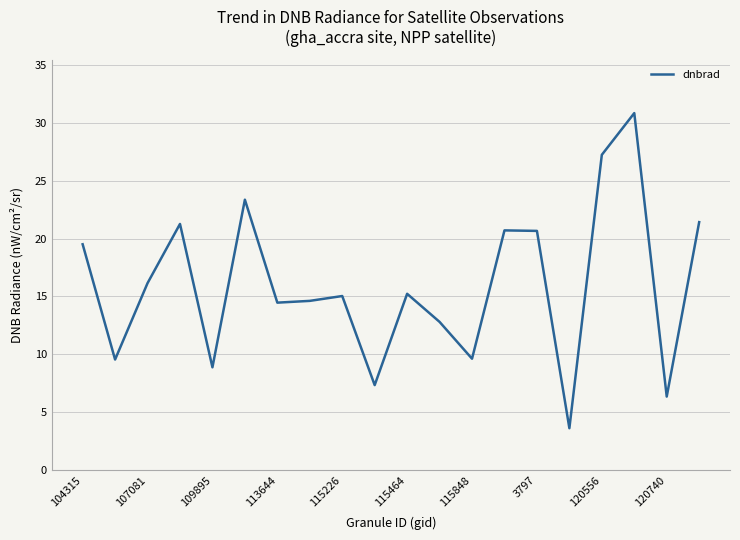

What is the difference between the second highest and second lowest values?

20.9